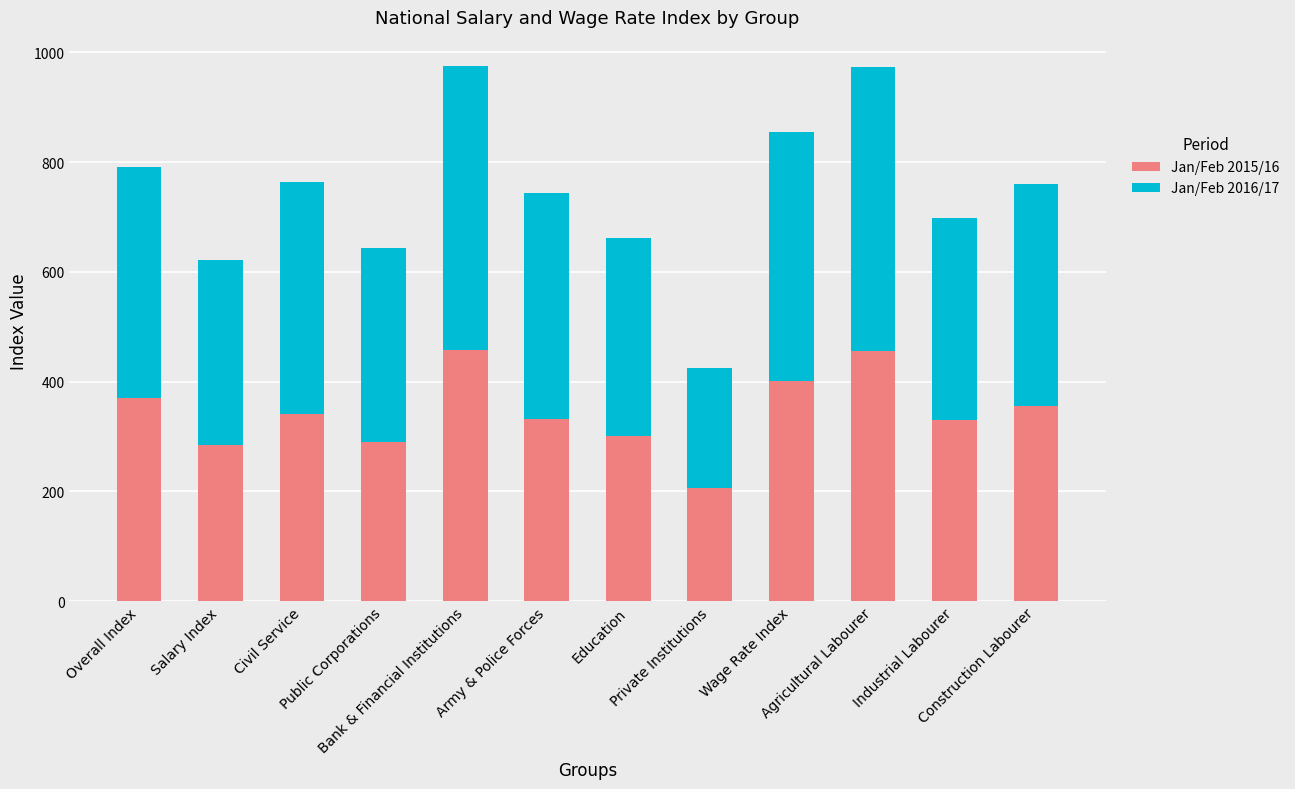

What is the average value of the Jan/Feb 2015/16 series?

343.6